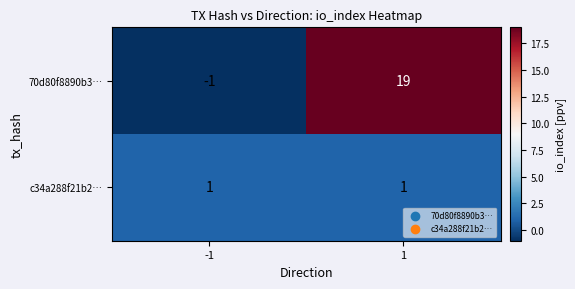

What is the sum of the 70d80f8890b3… values at -1 and 1?

18